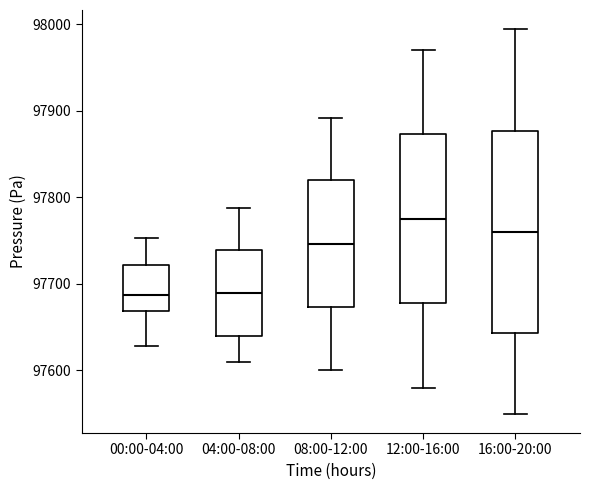

Where does the upper whisker of the box for 08:00-12:00 end on the y-axis? The values are not printed on the chart, so give them approximately, as read against the axis.

97890